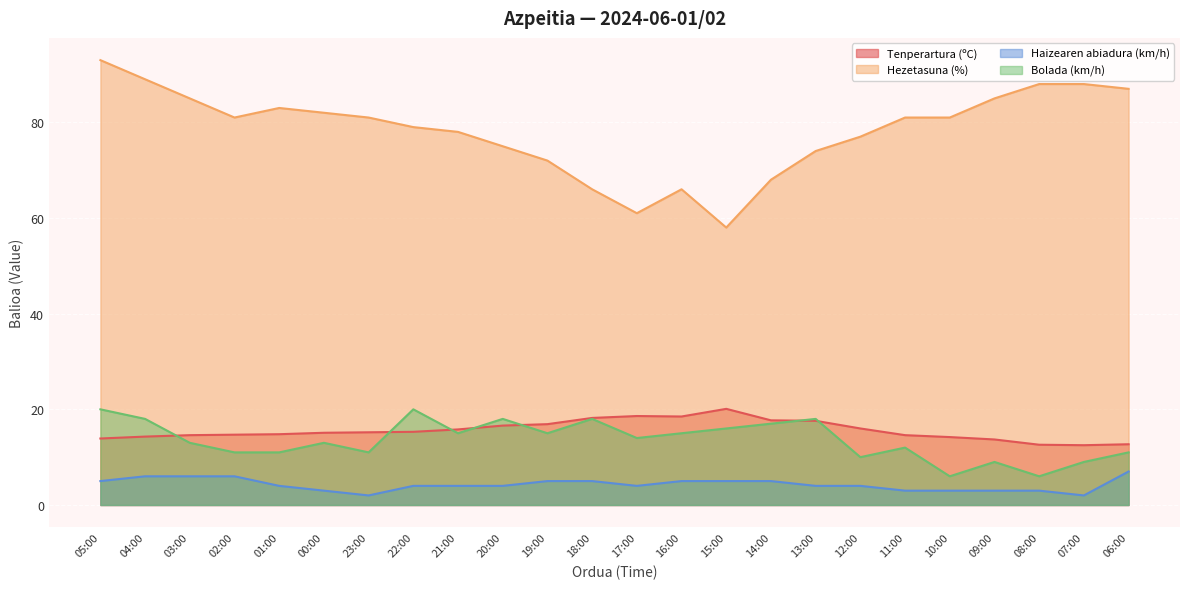

At which label does Hezetasuna (%) reach its peak?

05:00